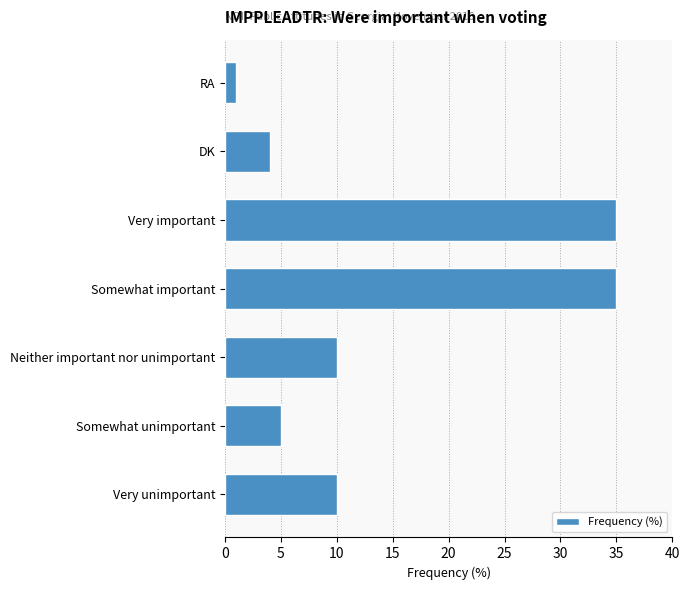

Reading top to bottom, what are all the values shown in this chart?

1	4	35	35	10	5	10